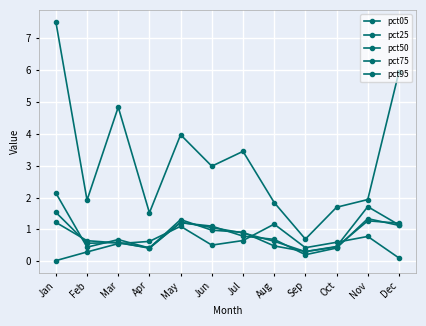

Does the chart have visible grid lines?

Yes